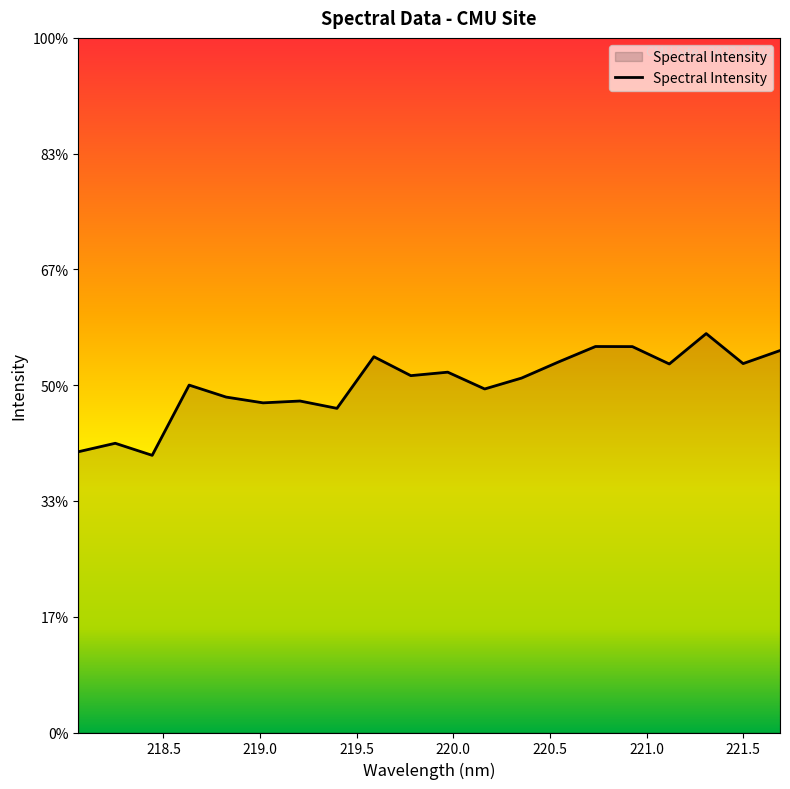

Is this an area chart (filled region under the line)?

Yes